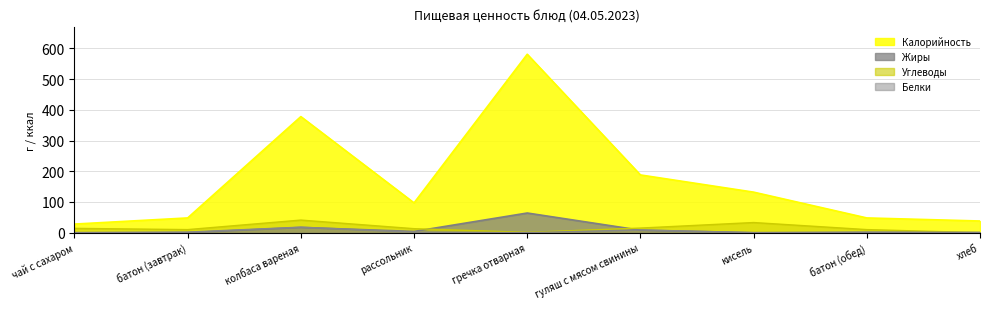

Which series has the largest range (max minus min)?

Калорийность